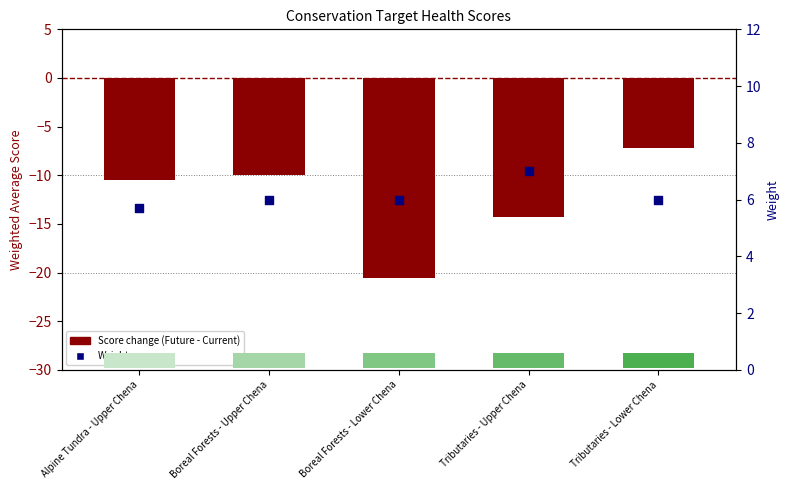

Which series contains the highest Y value?

Weight